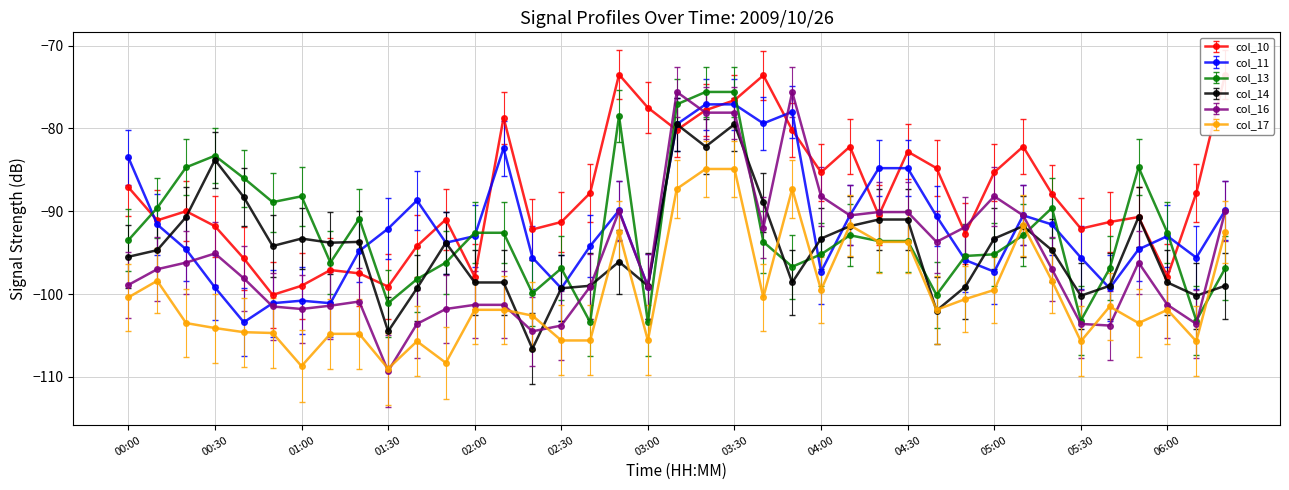

What is the highest value of the col_11 series?

-77.1